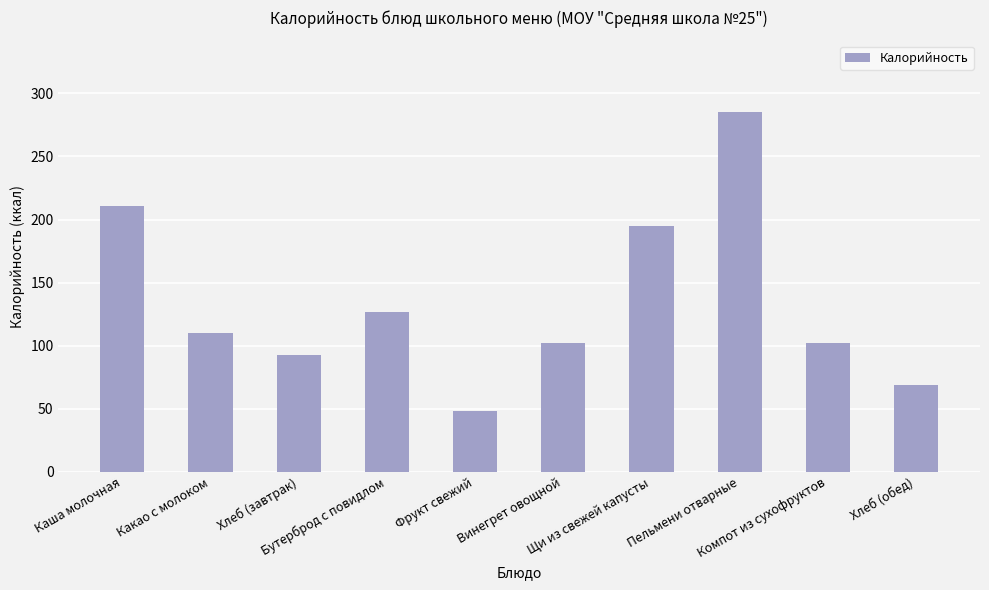

Between Фрукт свежий and Щи из свежей капусты, which is larger?

Щи из свежей капусты